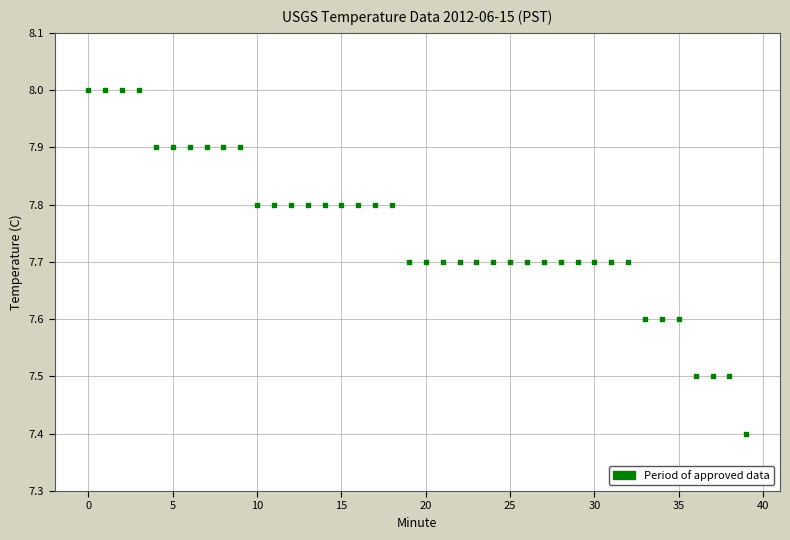

What Y value in the scatter plot is closest to 7?

7.4